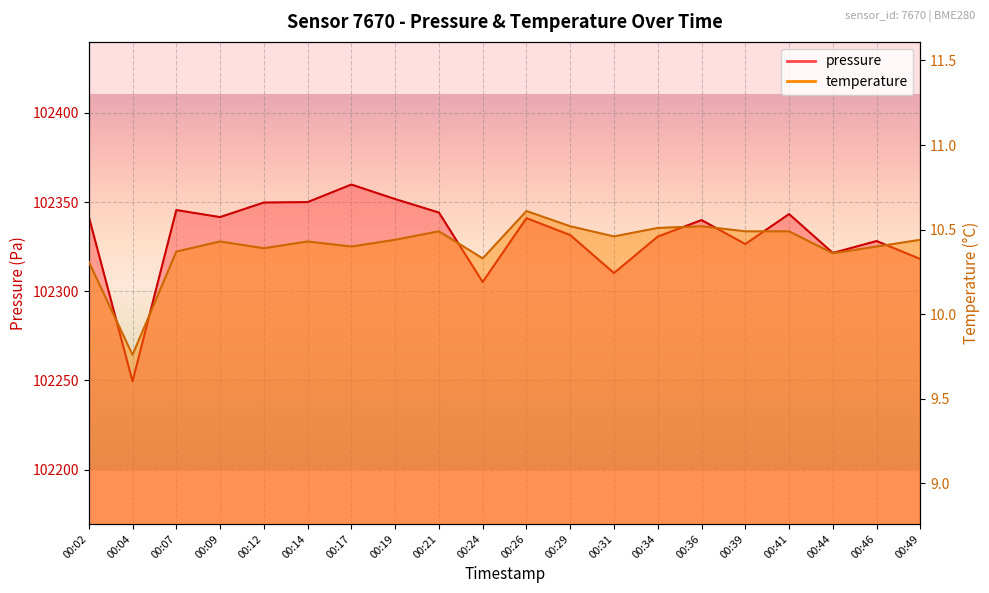

What is the approximate value of temperature at 00:41?

10.5